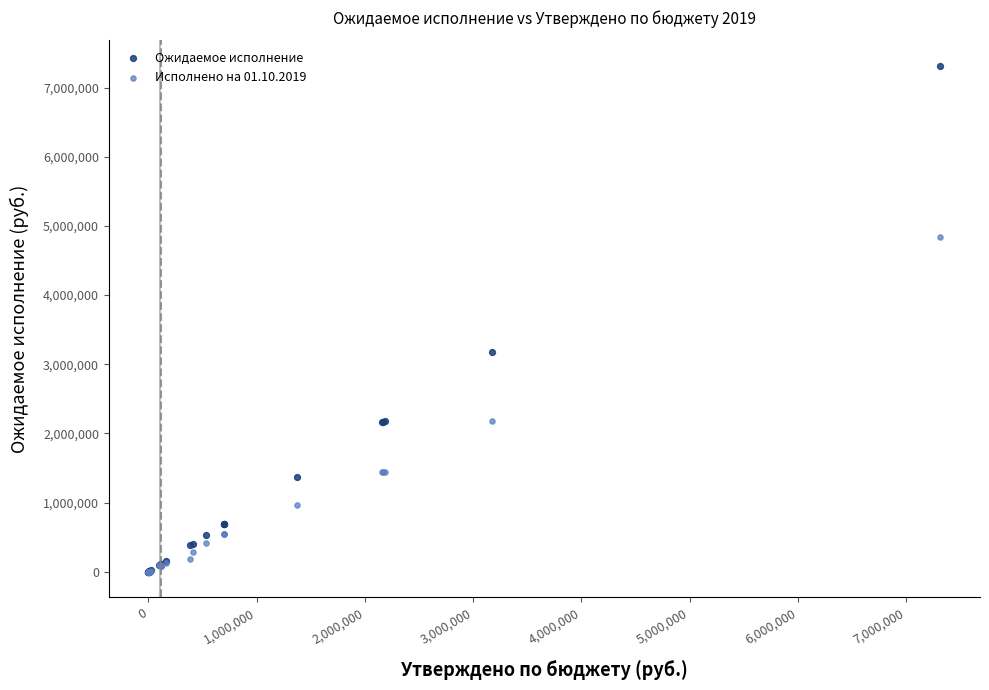

In the Ожидаемое исполнение series, what Y value is closest to 3657909?

3177736.0